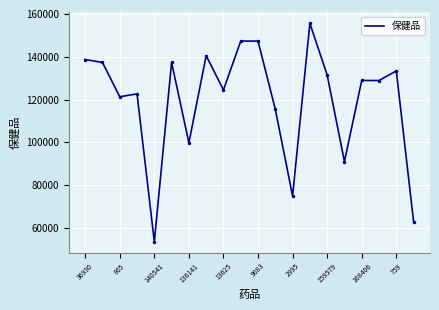

Count the number of data series in this chart.

1